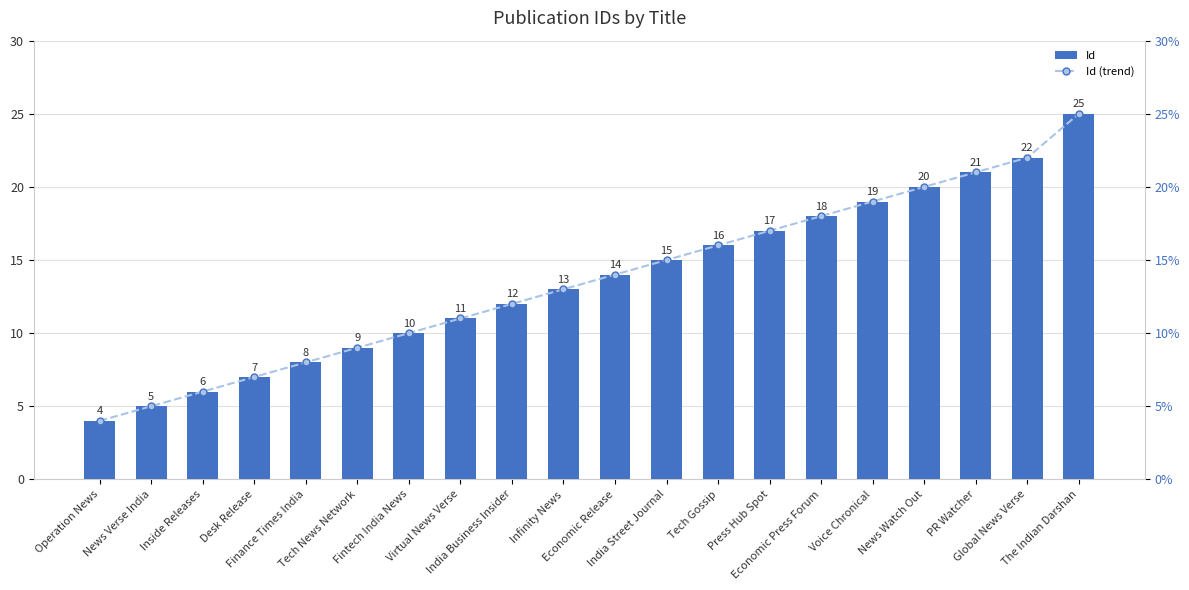

Which series has the largest range (max minus min)?

Id